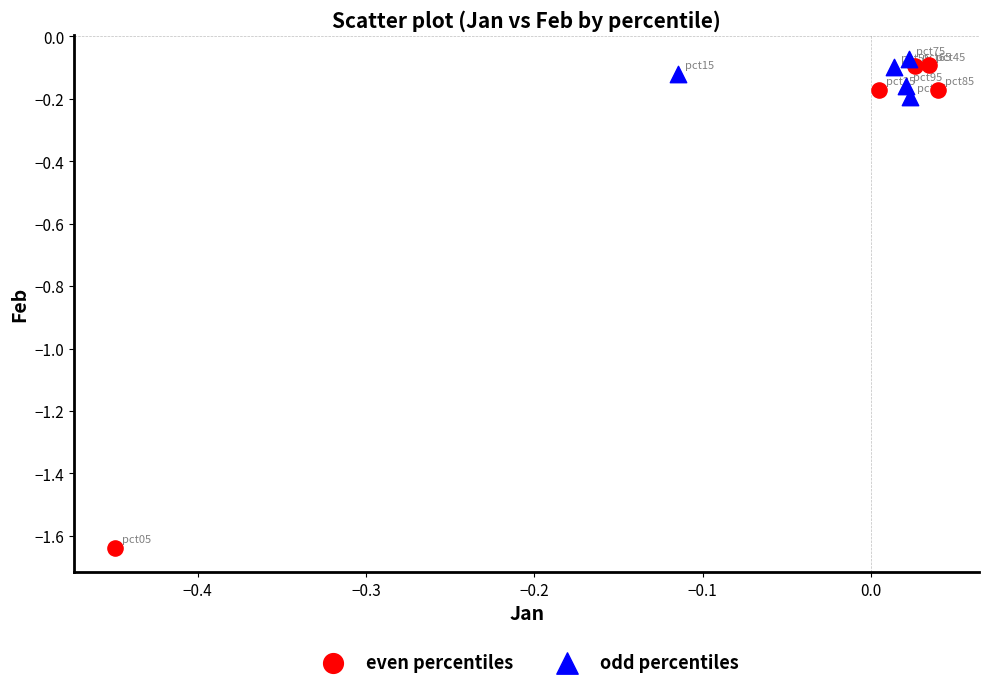

Which series has the widest spread of Y values?

even percentiles